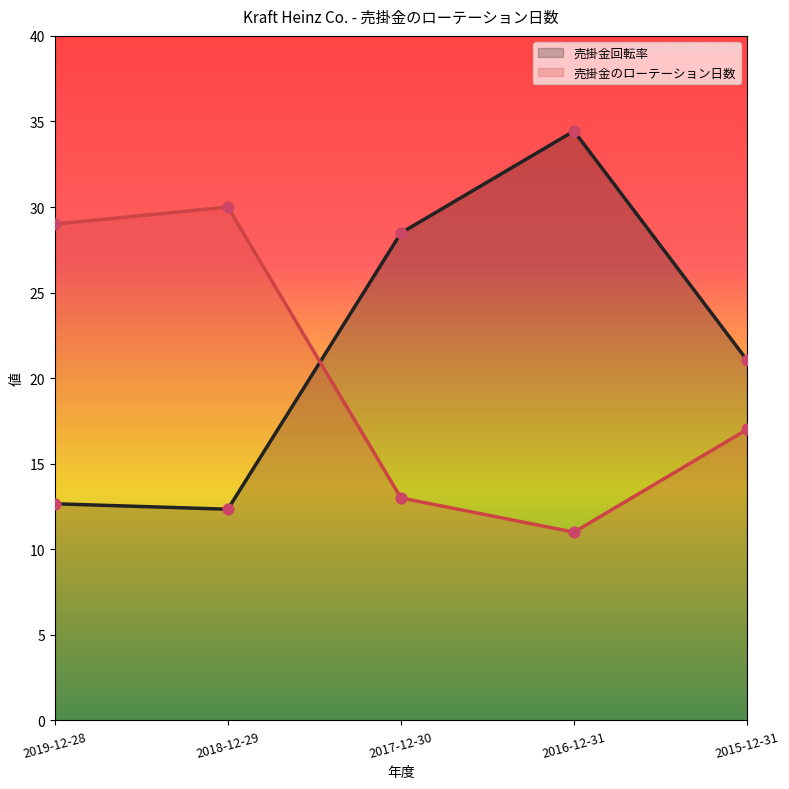

What are all the series names shown in the legend?

売掛金回転率, 売掛金のローテーション日数